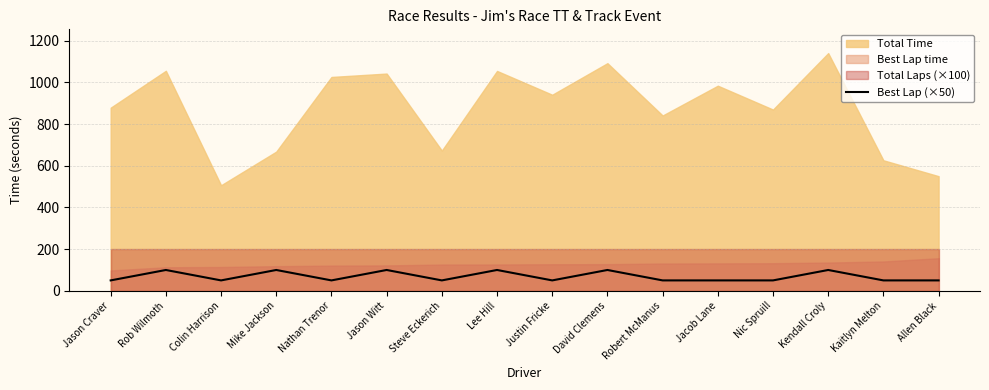

What is the average value?

69